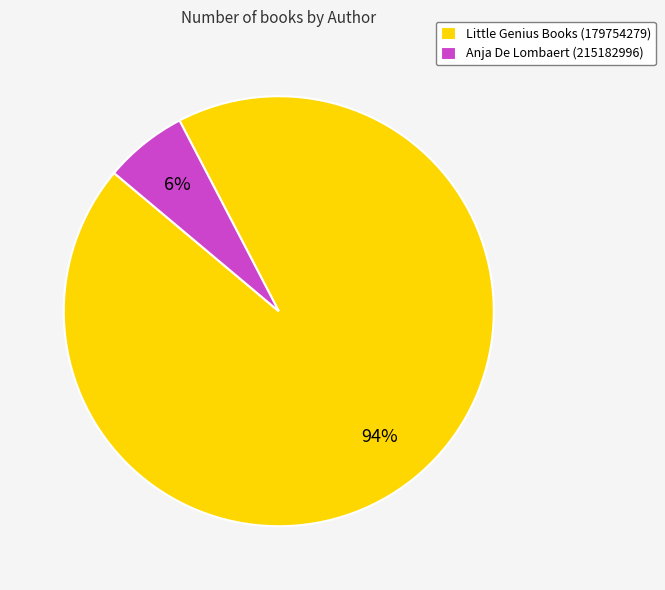

Do Anja De Lombaert (215182996) and Little Genius Books (179754279) together represent more than half of the pie?

Yes